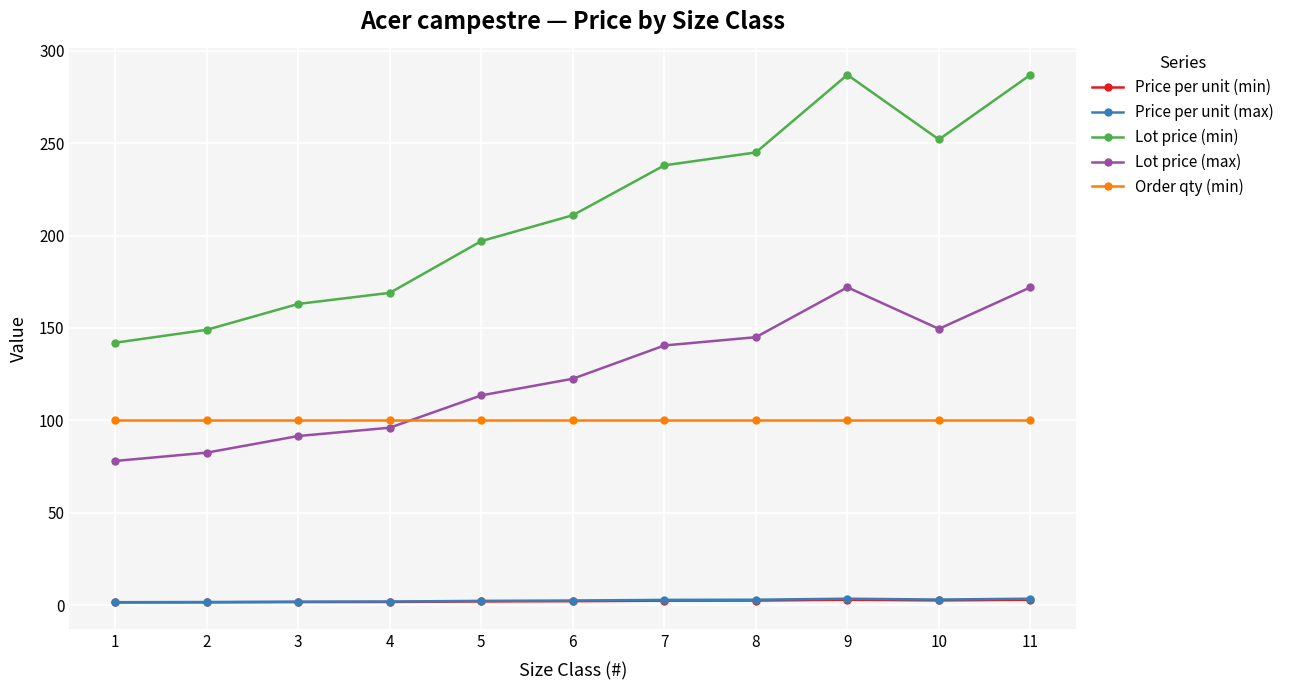

What is the value of the Order qty (min) point at the 6th from the left?

100.0